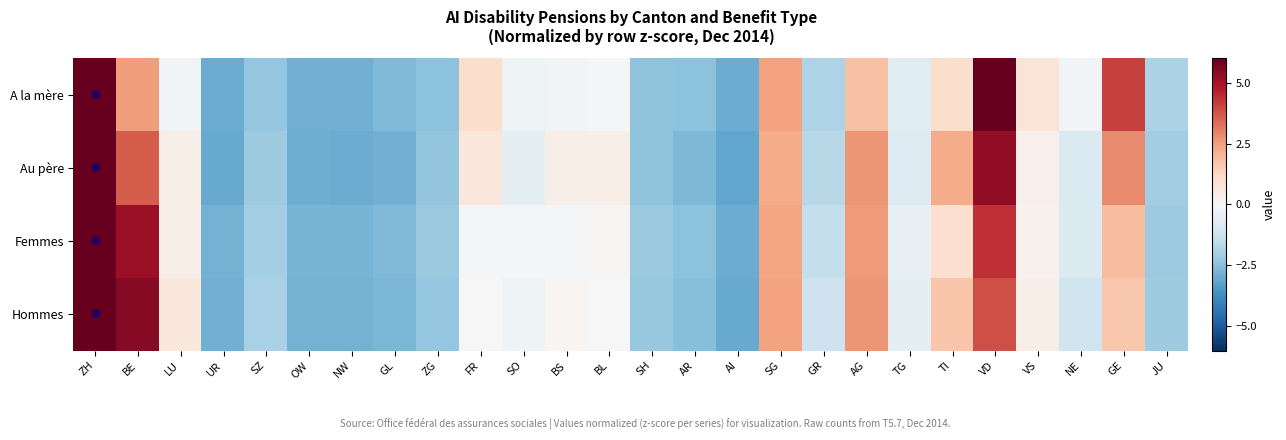

At how many categories does at least one series exceed 6?

2